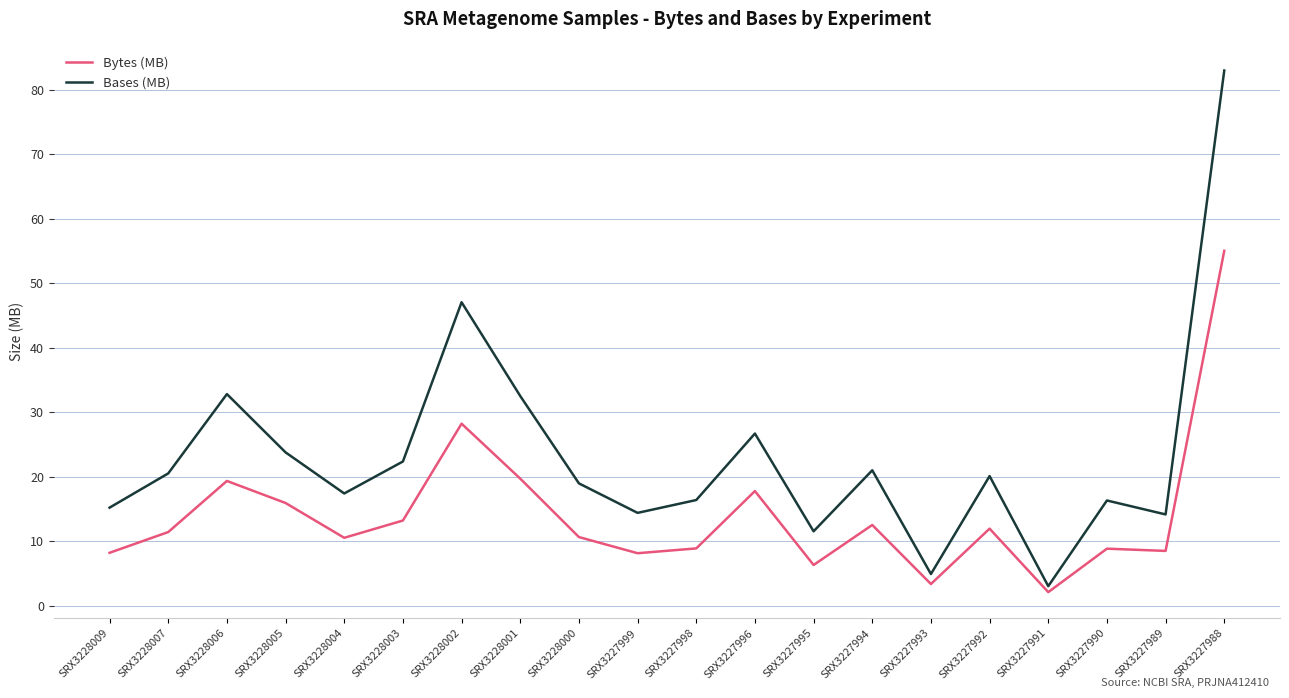

Rank the series by their maximum value, from lowest to highest.

Bytes (MB), Bases (MB)